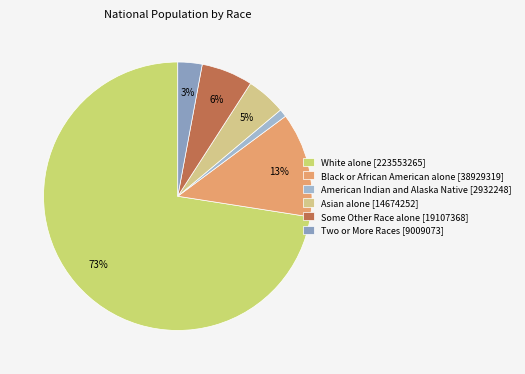

Which category has the biggest portion of the pie?

White alone [223553265]